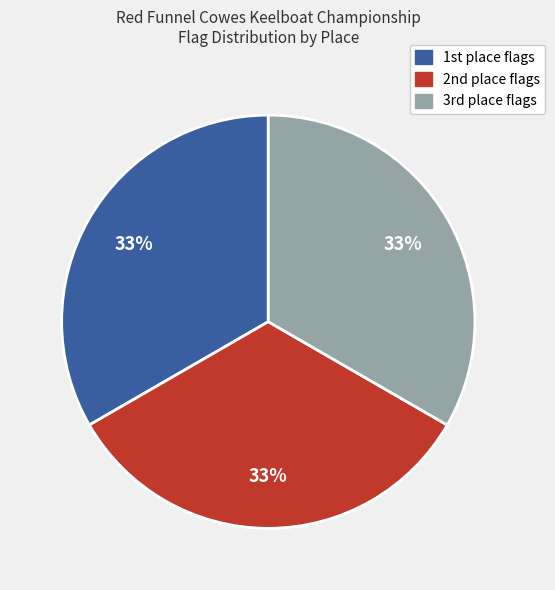

To the nearest percent, what is the average slice percentage?

33%